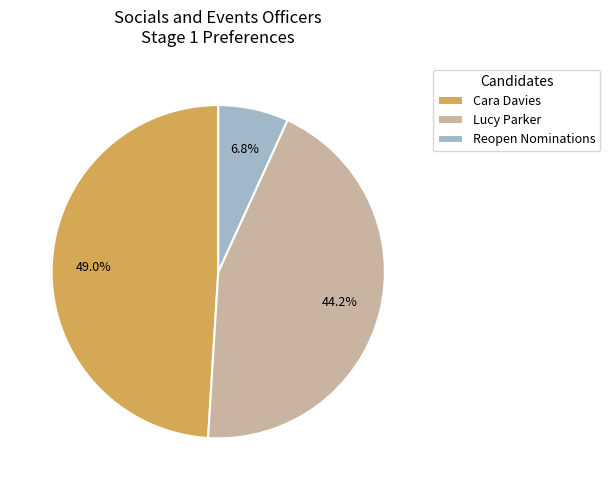

To the nearest percent, what is the average slice percentage?

33%